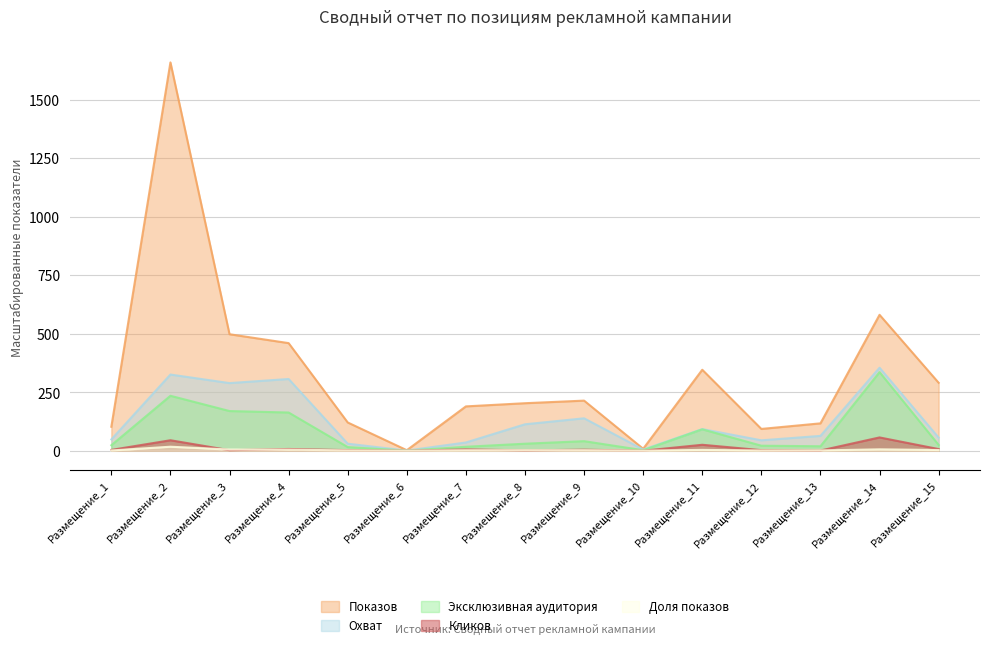

What is the sum of all Эксклюзивная аудитория values?

1189.1